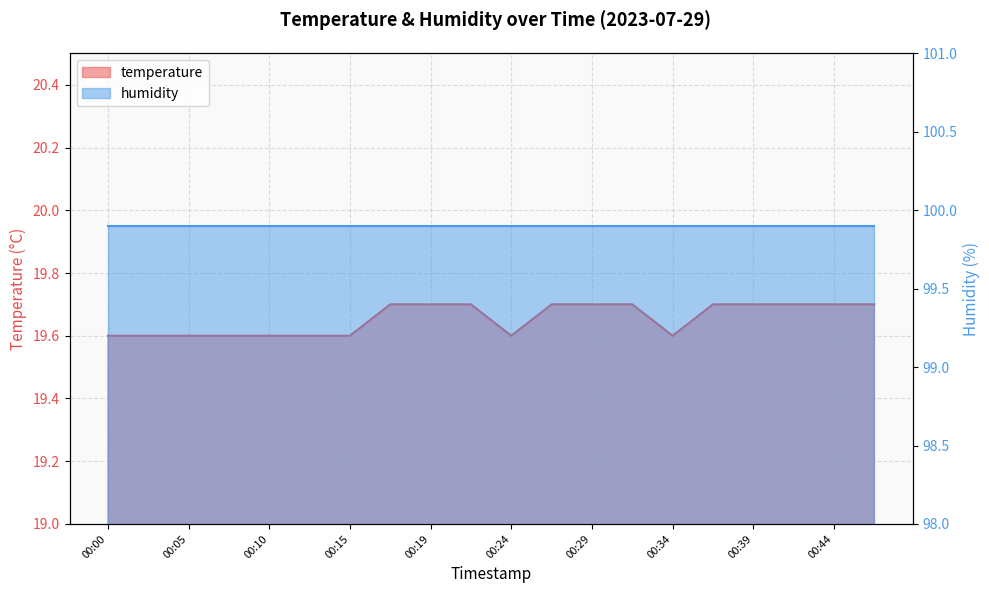

At which category does the chart reach its minimum across all series?

00:00